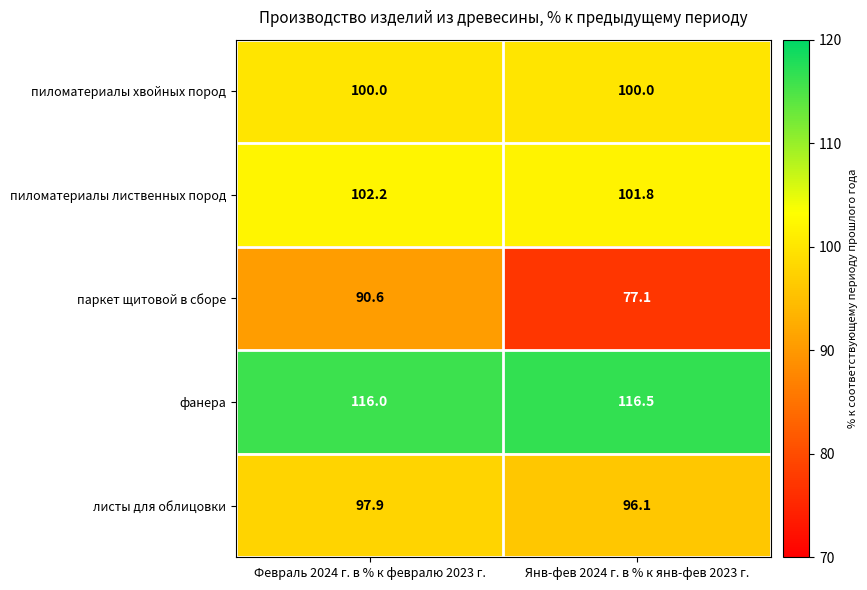

At Февраль 2024 г. в % к февралю 2023 г., list the series in order from largest to smallest.

фанера, пиломатериалы лиственных пород, пиломатериалы хвойных пород, листы для облицовки, паркет щитовой в сборе